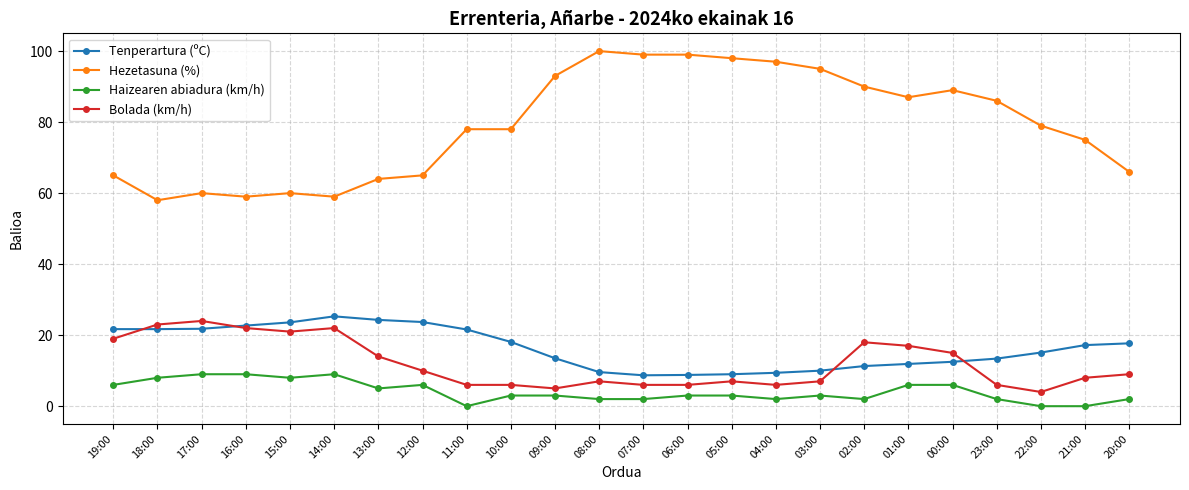

True or false: Hezetasuna (%) and Bolada (km/h) intersect in this chart.

False